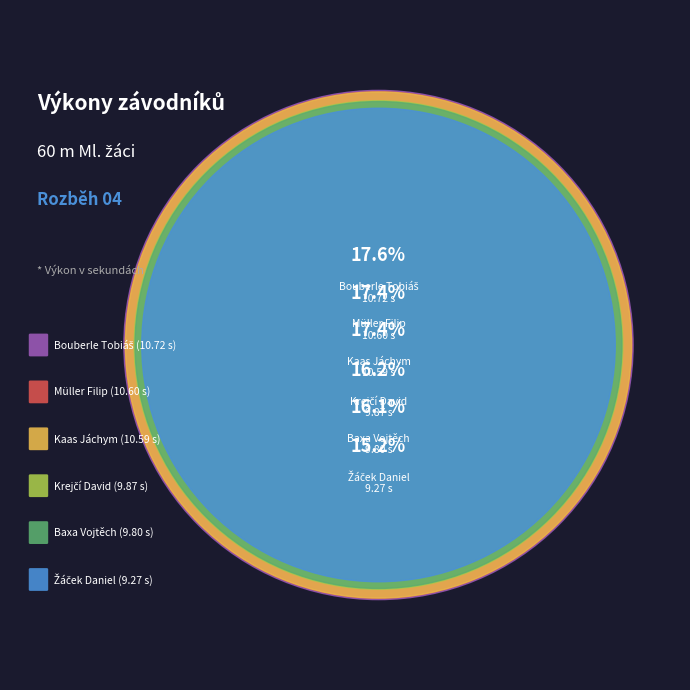

How many segments does this pie chart have?

6